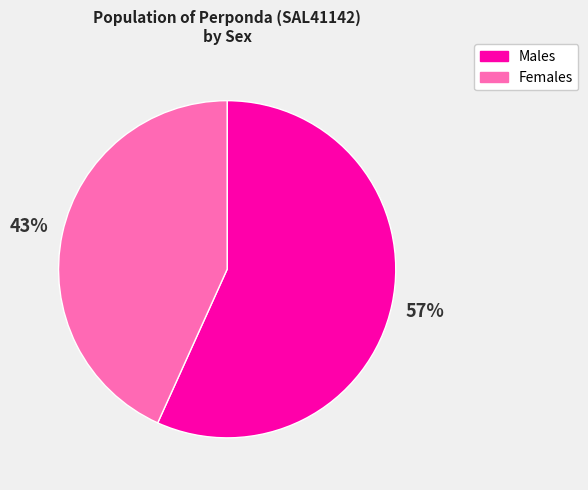

Rank the categories by value from lowest to highest.

Females, Males